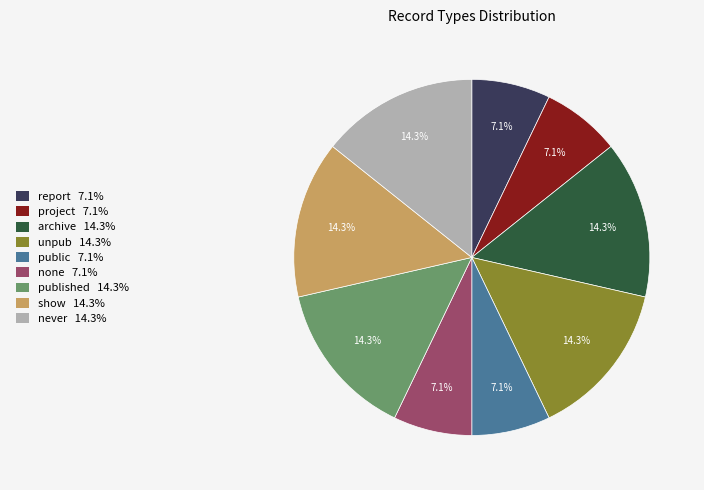

Approximately how many times larger is the value at never 14.3% compared to archive 14.3%?

1.0